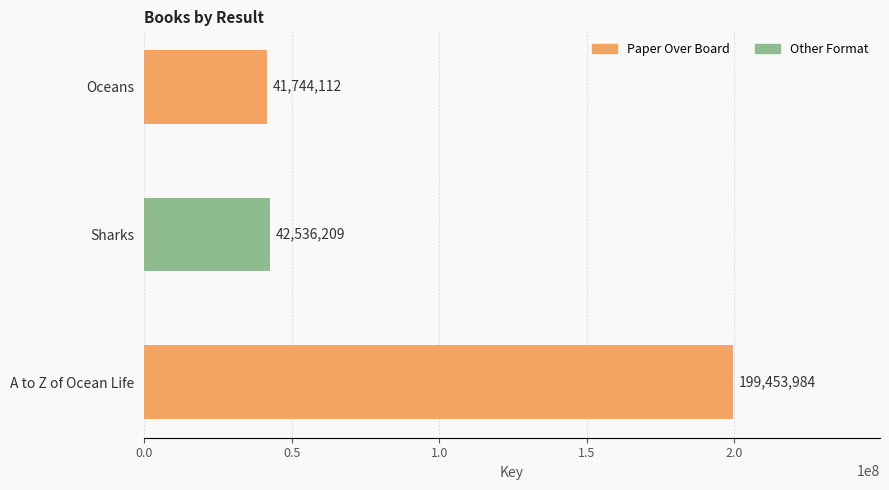

Reading bottom to top, list all the values displayed in this chart.

A to Z of Ocean Life=199453984	Sharks=42536209	Oceans=41744112